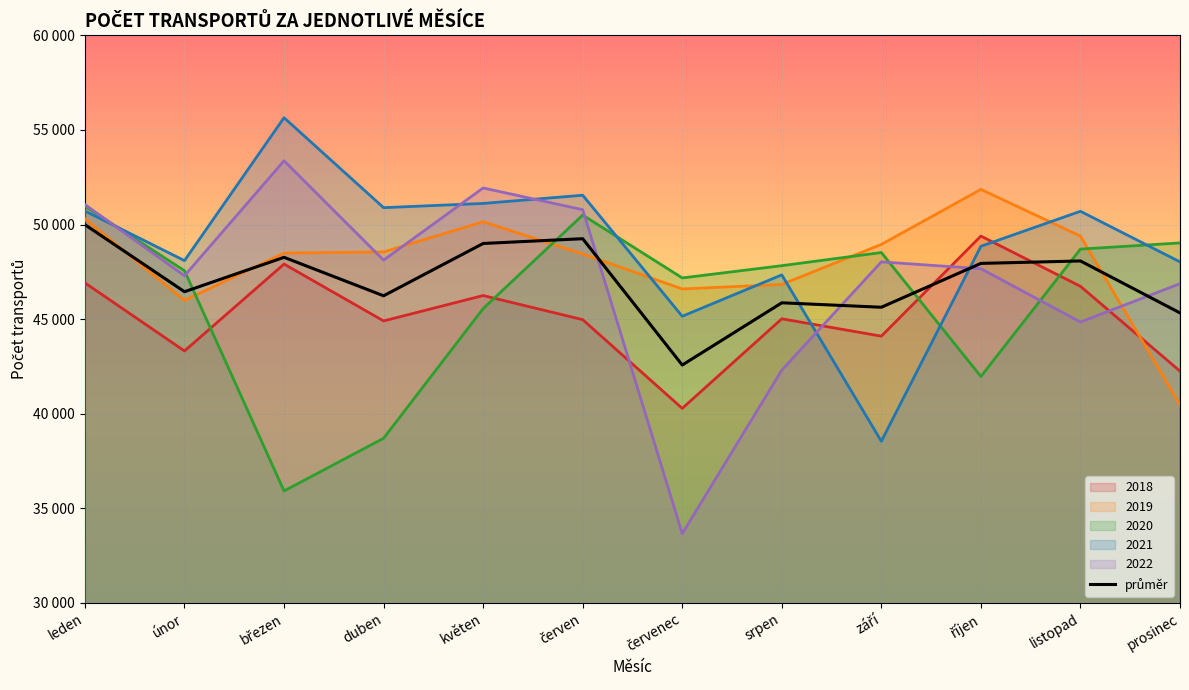

What is the difference between the maximum and minimum values?

7418.8